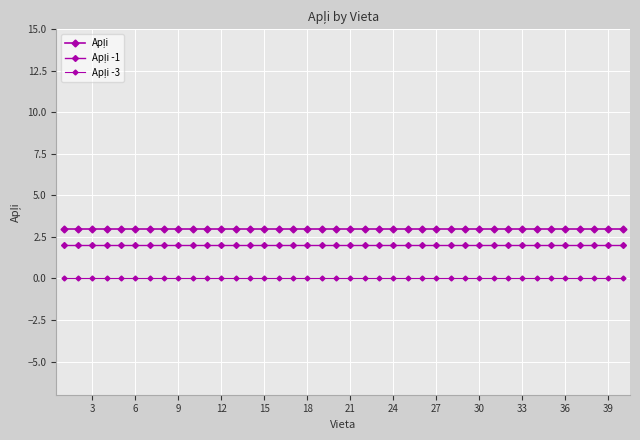

What is the sum of all Apļi -1 values?

80